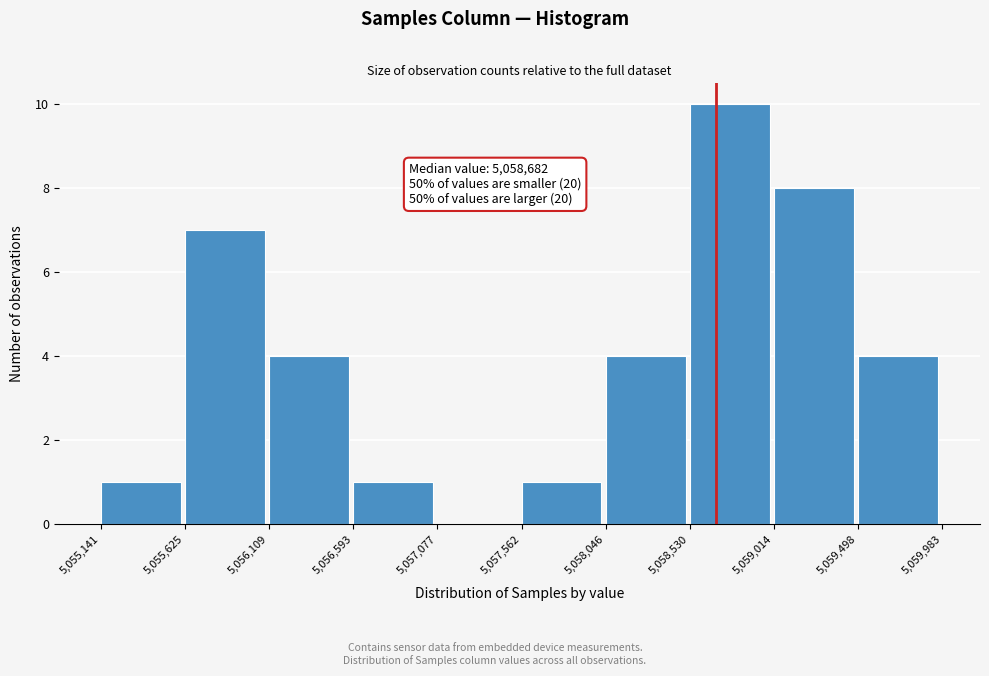

Over which range of the x-axis is the bar tallest?

5,058,530 to 5,059,014